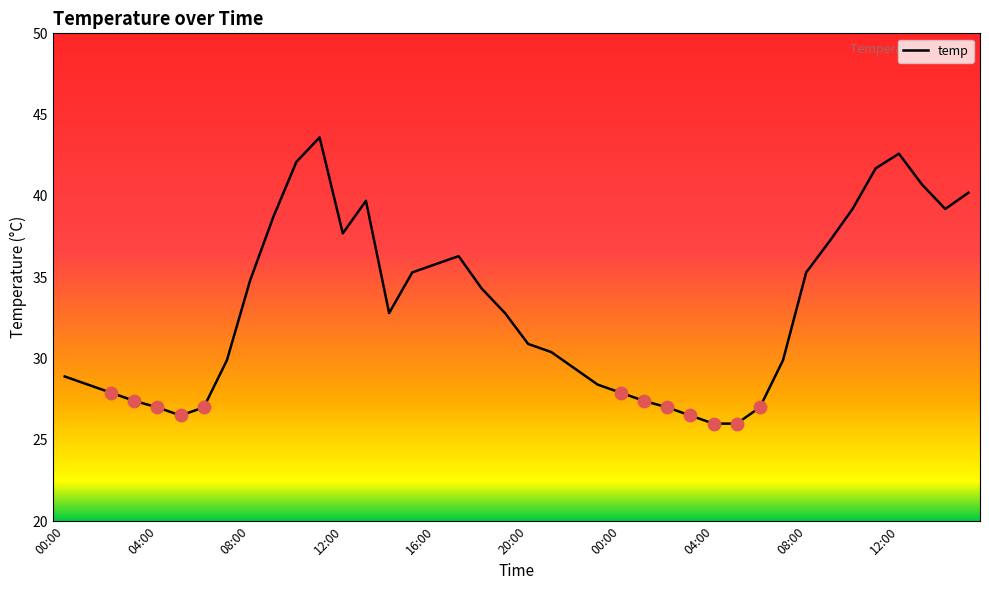

What is the smallest value displayed?

26.0